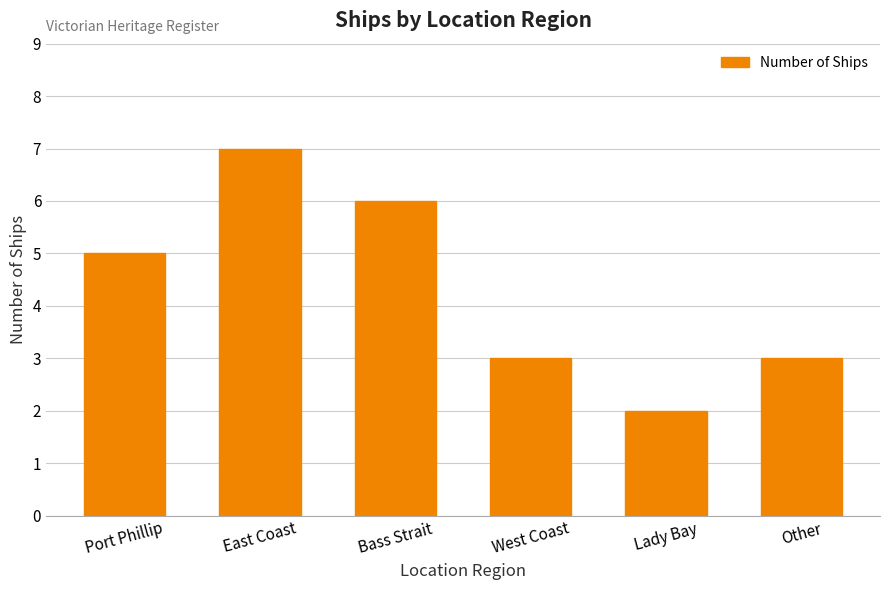

Are the bars grouped side by side (vs. stacked)?

No